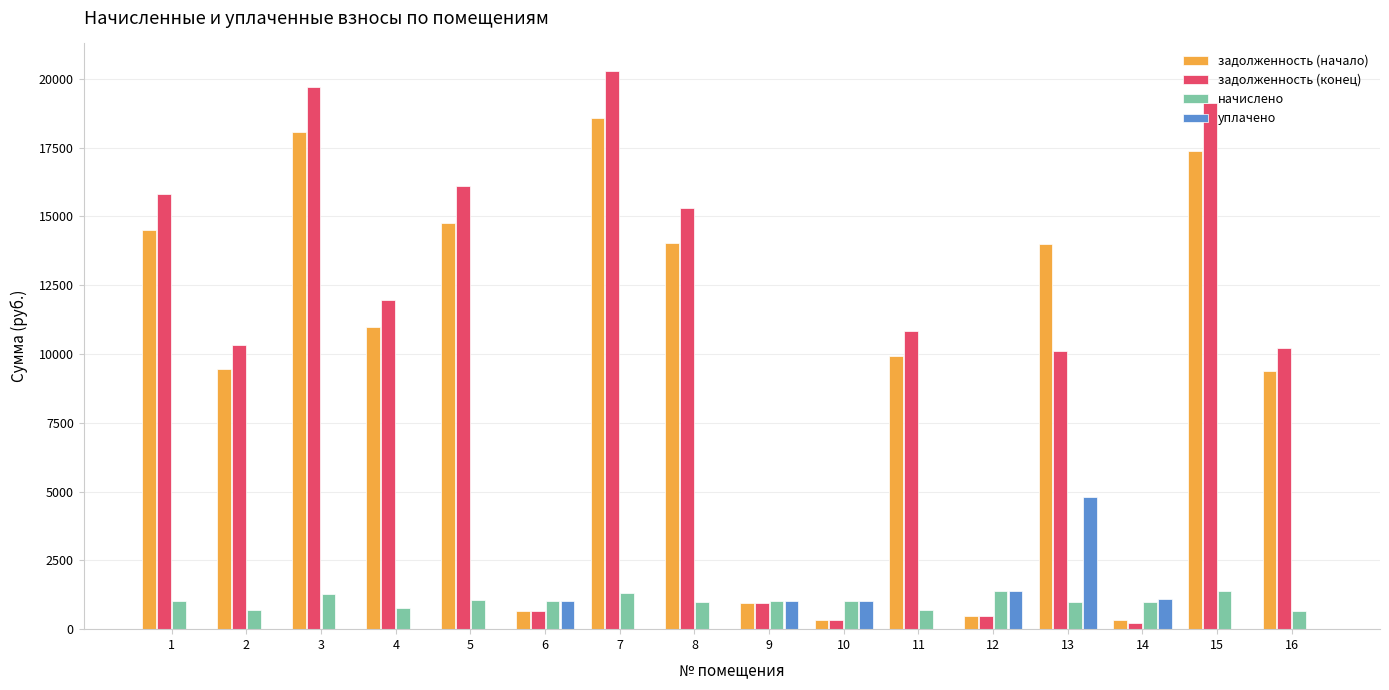

What is the sum of the задолженность (конец) values at 6 and 8?

15979.0